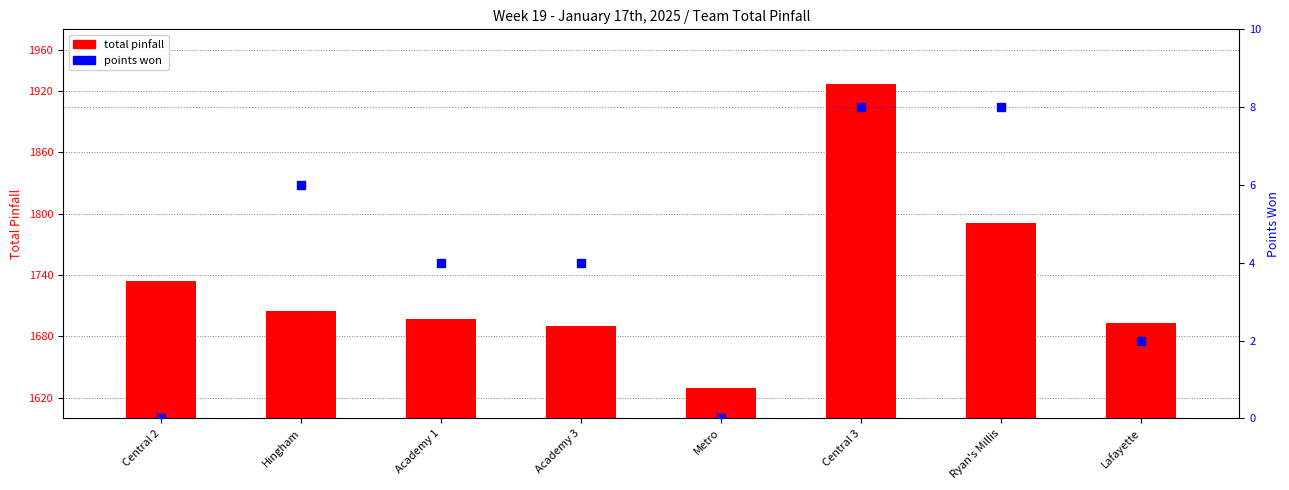

What are all the series names shown in the legend?

total pinfall, points won